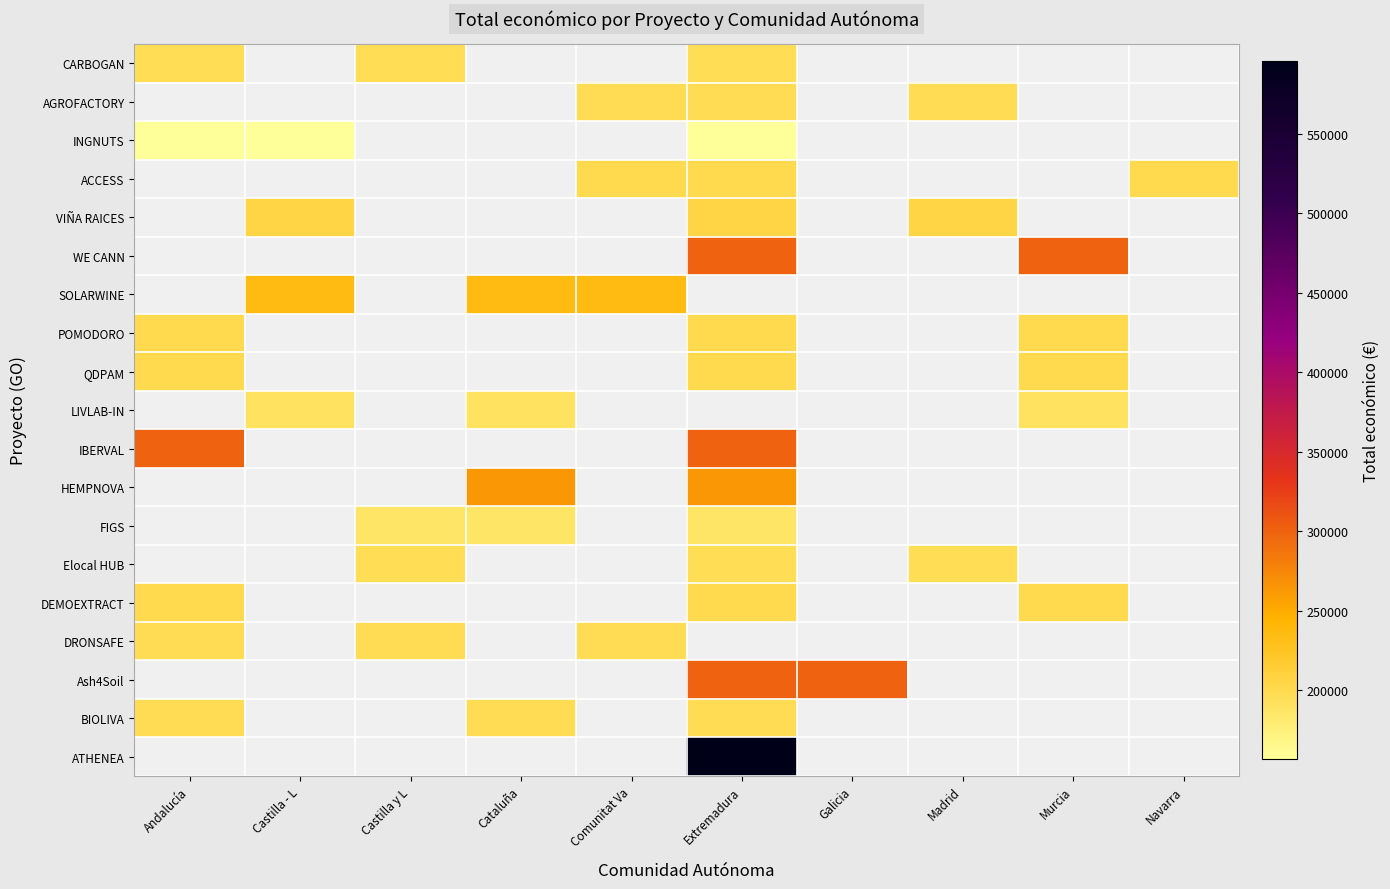

Reading right to left, list all the values displayed in this chart.

CARBOGAN: Navarra=0.0	Murcia=0.0	Madrid=0.0	Galicia=0.0	Extremadura=195304.7	Comunitat Va=0.0	Cataluña=0.0	Castilla y L=195304.7	Castilla - L=0.0	Andalucía=195304.7
AGROFACTORY: Navarra=0.0	Murcia=0.0	Madrid=196794.0	Galicia=0.0	Extremadura=196794.0	Comunitat Va=196794.0	Cataluña=0.0	Castilla y L=0.0	Castilla - L=0.0	Andalucía=0.0
INGNUTS: Navarra=0.0	Murcia=0.0	Madrid=0.0	Galicia=0.0	Extremadura=156891.7	Comunitat Va=0.0	Cataluña=0.0	Castilla y L=0.0	Castilla - L=156891.7	Andalucía=156891.7
ACCESS: Navarra=199926.3	Murcia=0.0	Madrid=0.0	Galicia=0.0	Extremadura=199926.3	Comunitat Va=199926.3	Cataluña=0.0	Castilla y L=0.0	Castilla - L=0.0	Andalucía=0.0
VIÑA RAICES: Navarra=0.0	Murcia=0.0	Madrid=204969.0	Galicia=0.0	Extremadura=204969.0	Comunitat Va=0.0	Cataluña=0.0	Castilla y L=0.0	Castilla - L=204969.0	Andalucía=0.0
WE CANN: Navarra=0.0	Murcia=299792.0	Madrid=0.0	Galicia=0.0	Extremadura=299792.0	Comunitat Va=0.0	Cataluña=0.0	Castilla y L=0.0	Castilla - L=0.0	Andalucía=0.0
SOLARWINE: Navarra=0.0	Murcia=0.0	Madrid=0.0	Galicia=0.0	Extremadura=0.0	Comunitat Va=235565.7	Cataluña=235565.7	Castilla y L=0.0	Castilla - L=235565.7	Andalucía=0.0
POMODORO: Navarra=0.0	Murcia=199846.7	Madrid=0.0	Galicia=0.0	Extremadura=199846.7	Comunitat Va=0.0	Cataluña=0.0	Castilla y L=0.0	Castilla - L=0.0	Andalucía=199846.7
QDPAM: Navarra=0.0	Murcia=199995.3	Madrid=0.0	Galicia=0.0	Extremadura=199995.3	Comunitat Va=0.0	Cataluña=0.0	Castilla y L=0.0	Castilla - L=0.0	Andalucía=199995.3
LIVLAB-IN: Navarra=0.0	Murcia=189805.3	Madrid=0.0	Galicia=0.0	Extremadura=0.0	Comunitat Va=0.0	Cataluña=189805.3	Castilla y L=0.0	Castilla - L=189805.3	Andalucía=0.0
IBERVAL: Navarra=0.0	Murcia=0.0	Madrid=0.0	Galicia=0.0	Extremadura=299151.5	Comunitat Va=0.0	Cataluña=0.0	Castilla y L=0.0	Castilla - L=0.0	Andalucía=299151.5
HEMPNOVA: Navarra=0.0	Murcia=0.0	Madrid=0.0	Galicia=0.0	Extremadura=263481.0	Comunitat Va=0.0	Cataluña=263481.0	Castilla y L=0.0	Castilla - L=0.0	Andalucía=0.0
FIGS: Navarra=0.0	Murcia=0.0	Madrid=0.0	Galicia=0.0	Extremadura=186843.0	Comunitat Va=0.0	Cataluña=186843.0	Castilla y L=186843.0	Castilla - L=0.0	Andalucía=0.0
Elocal HUB: Navarra=0.0	Murcia=0.0	Madrid=195373.3	Galicia=0.0	Extremadura=195373.3	Comunitat Va=0.0	Cataluña=0.0	Castilla y L=195373.3	Castilla - L=0.0	Andalucía=0.0
DEMOEXTRACT: Navarra=0.0	Murcia=200014.3	Madrid=0.0	Galicia=0.0	Extremadura=200014.3	Comunitat Va=0.0	Cataluña=0.0	Castilla y L=0.0	Castilla - L=0.0	Andalucía=200014.3
DRONSAFE: Navarra=0.0	Murcia=0.0	Madrid=0.0	Galicia=0.0	Extremadura=0.0	Comunitat Va=196528.0	Cataluña=0.0	Castilla y L=196528.0	Castilla - L=0.0	Andalucía=196528.0
Ash4Soil: Navarra=0.0	Murcia=0.0	Madrid=0.0	Galicia=300000.0	Extremadura=300000.0	Comunitat Va=0.0	Cataluña=0.0	Castilla y L=0.0	Castilla - L=0.0	Andalucía=0.0
BIOLIVA: Navarra=0.0	Murcia=0.0	Madrid=0.0	Galicia=0.0	Extremadura=197491.7	Comunitat Va=0.0	Cataluña=197491.7	Castilla y L=0.0	Castilla - L=0.0	Andalucía=197491.7
ATHENEA: Navarra=0.0	Murcia=0.0	Madrid=0.0	Galicia=0.0	Extremadura=595436.0	Comunitat Va=0.0	Cataluña=0.0	Castilla y L=0.0	Castilla - L=0.0	Andalucía=0.0